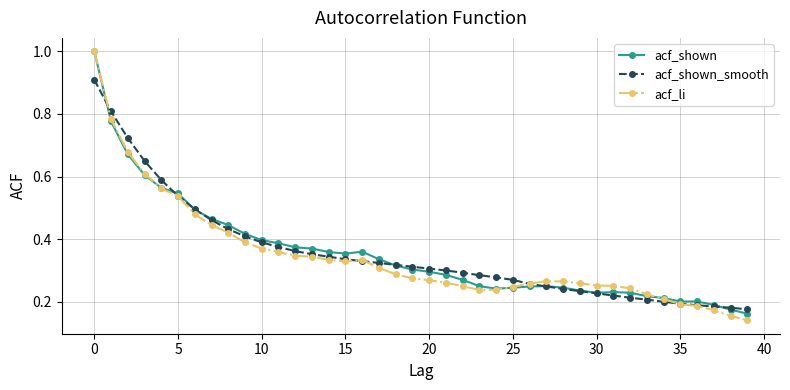

Which series has the largest range (max minus min)?

acf_li